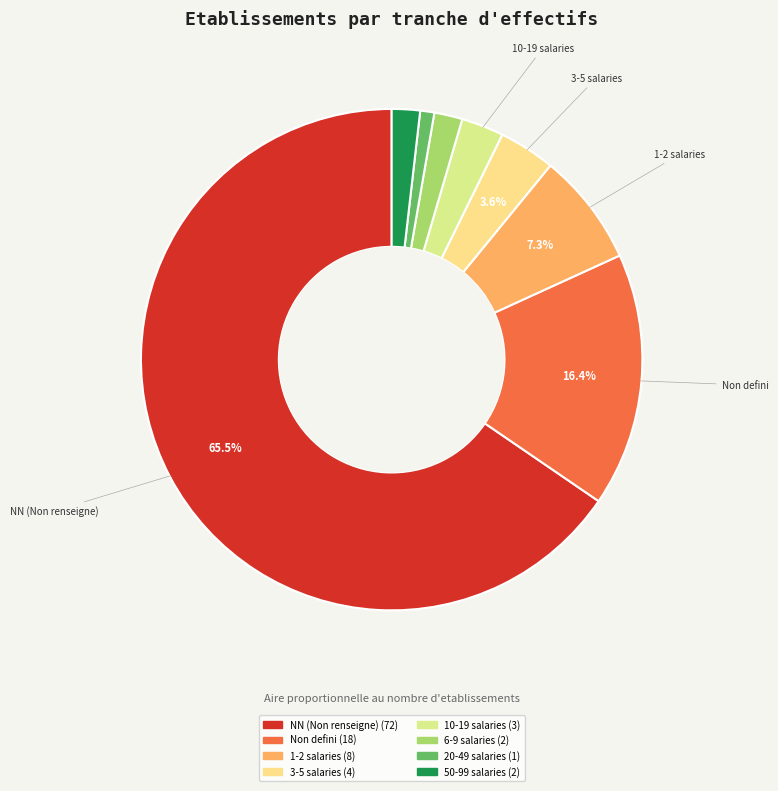

Which category accounts for the majority?

NN